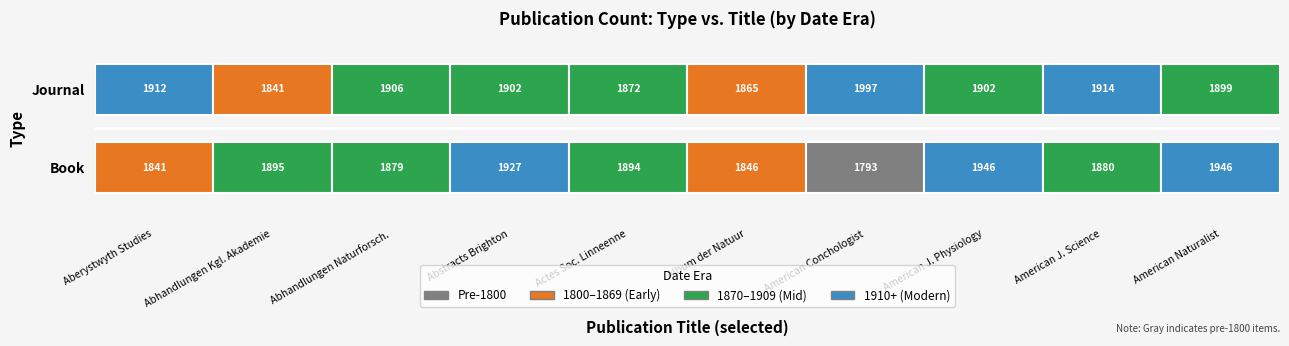

What is the sum of the Journal values at 8 and 6?

3911